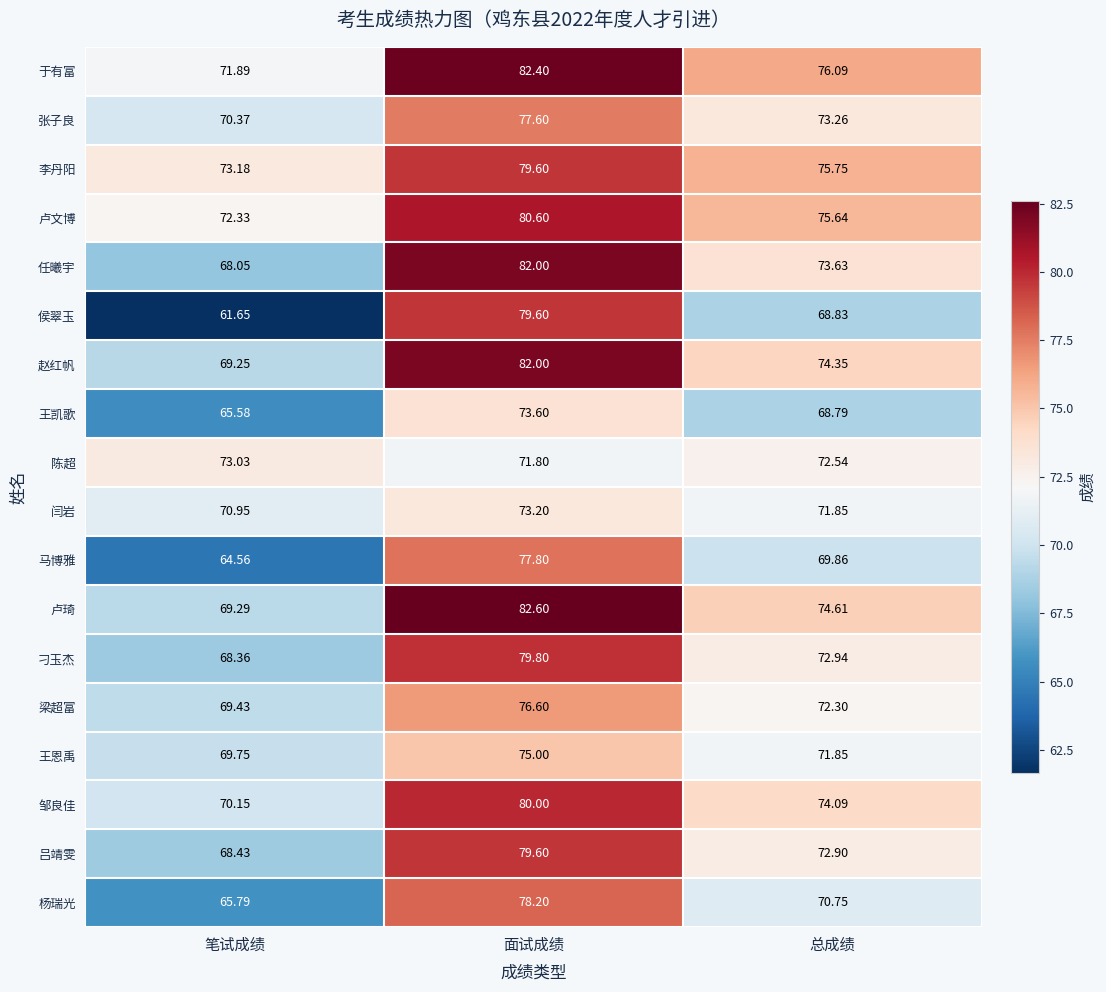

Which series has the largest range (max minus min)?

侯翠玉